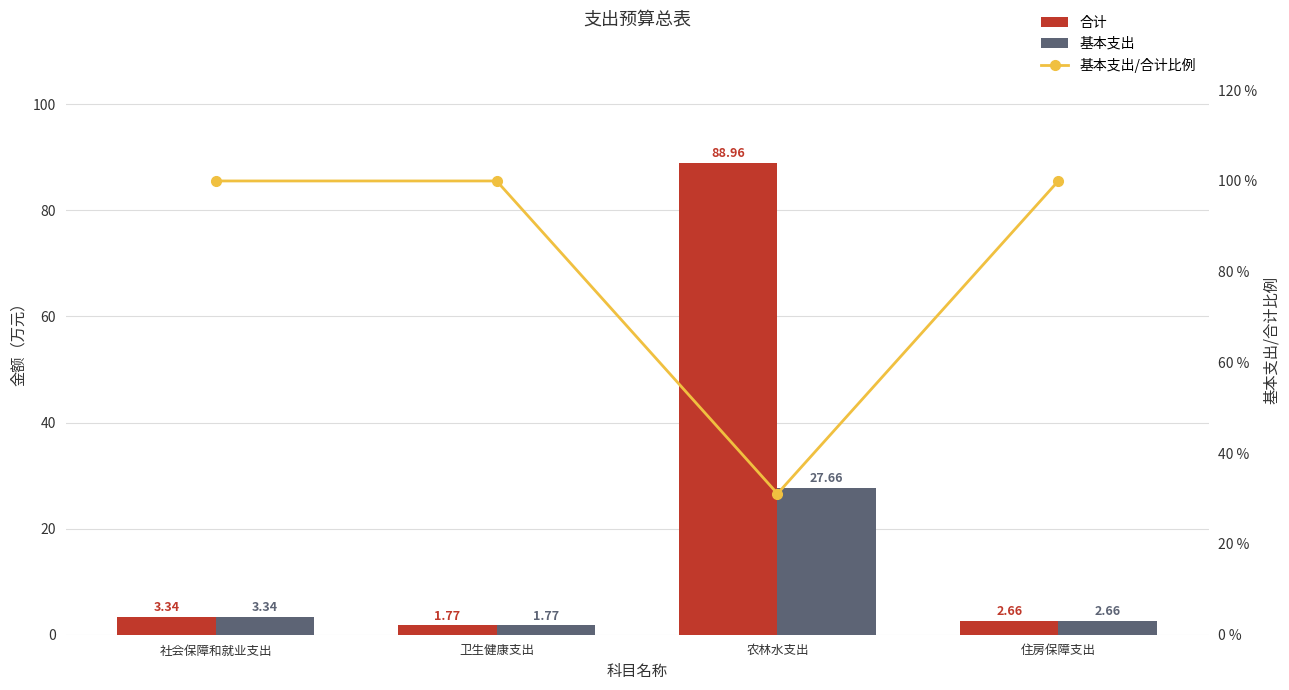

What are all the series names shown in the legend?

合计, 基本支出, 基本支出/合计比例